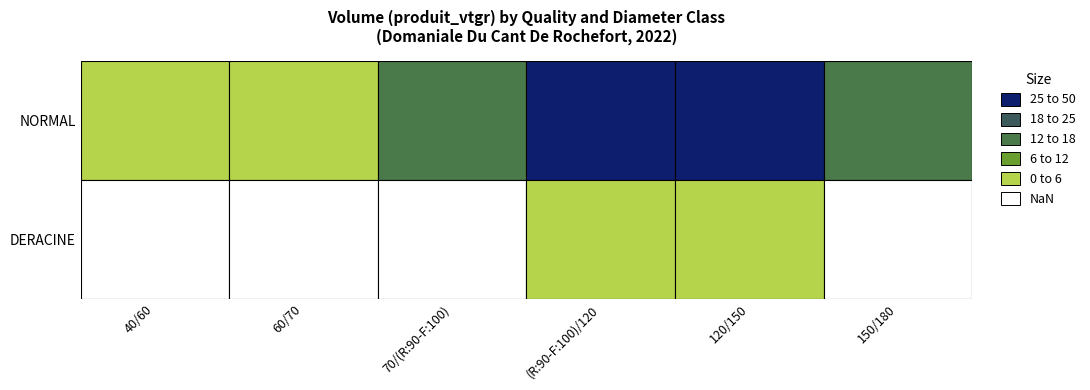

At which label does DERACINE reach its peak?

120/150